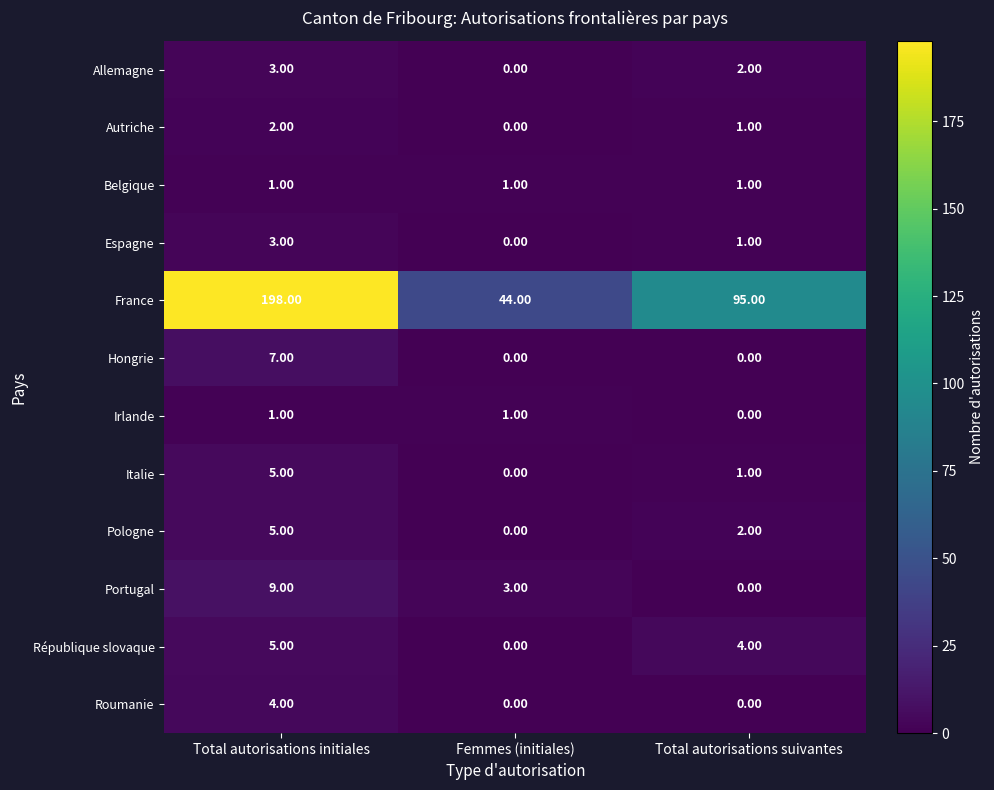

Rank the categories by France value from lowest to highest.

Femmes (initiales), Total autorisations suivantes, Total autorisations initiales